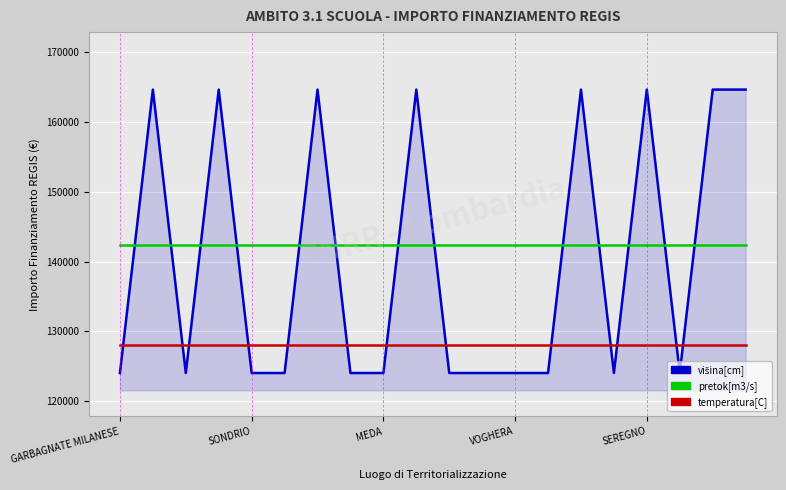

True or false: temperatura[C] and pretok[m3/s] cross at least once.

False